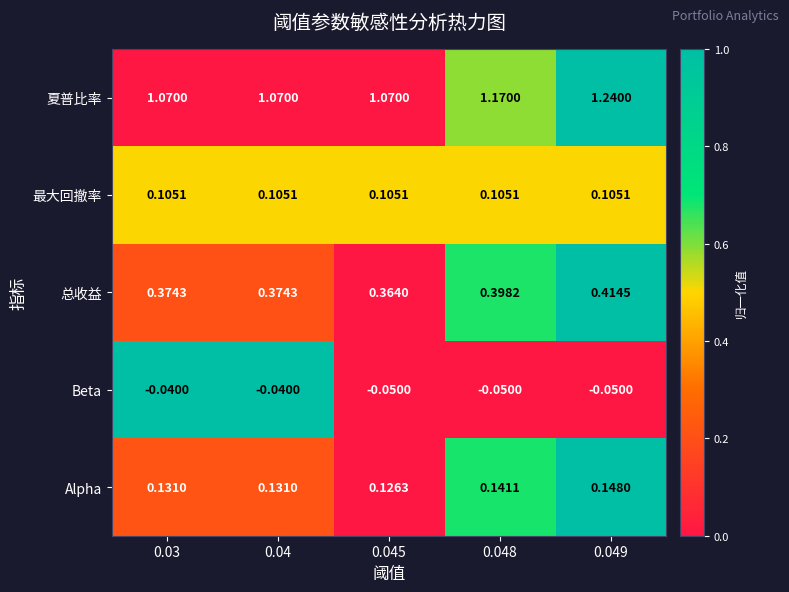

Rank the series by their maximum value, from lowest to highest.

Beta, 最大回撤率, Alpha, 总收益, 夏普比率